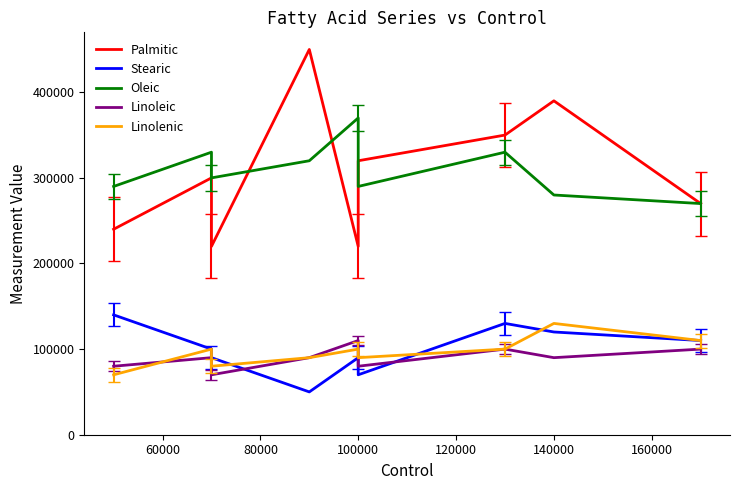

The value of Oleic at 100000 is 416079. True or false?

False